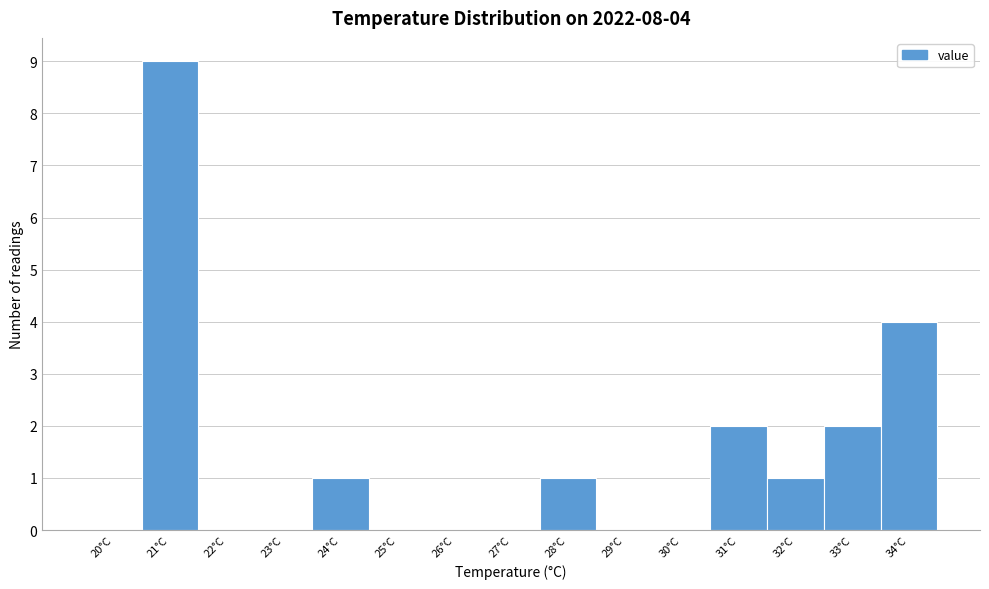

Reading left to right, list all the values displayed in this chart.

20°C=0	21°C=9	22°C=0	23°C=0	24°C=1	25°C=0	26°C=0	27°C=0	28°C=1	29°C=0	30°C=0	31°C=2	32°C=1	33°C=2	34°C=4